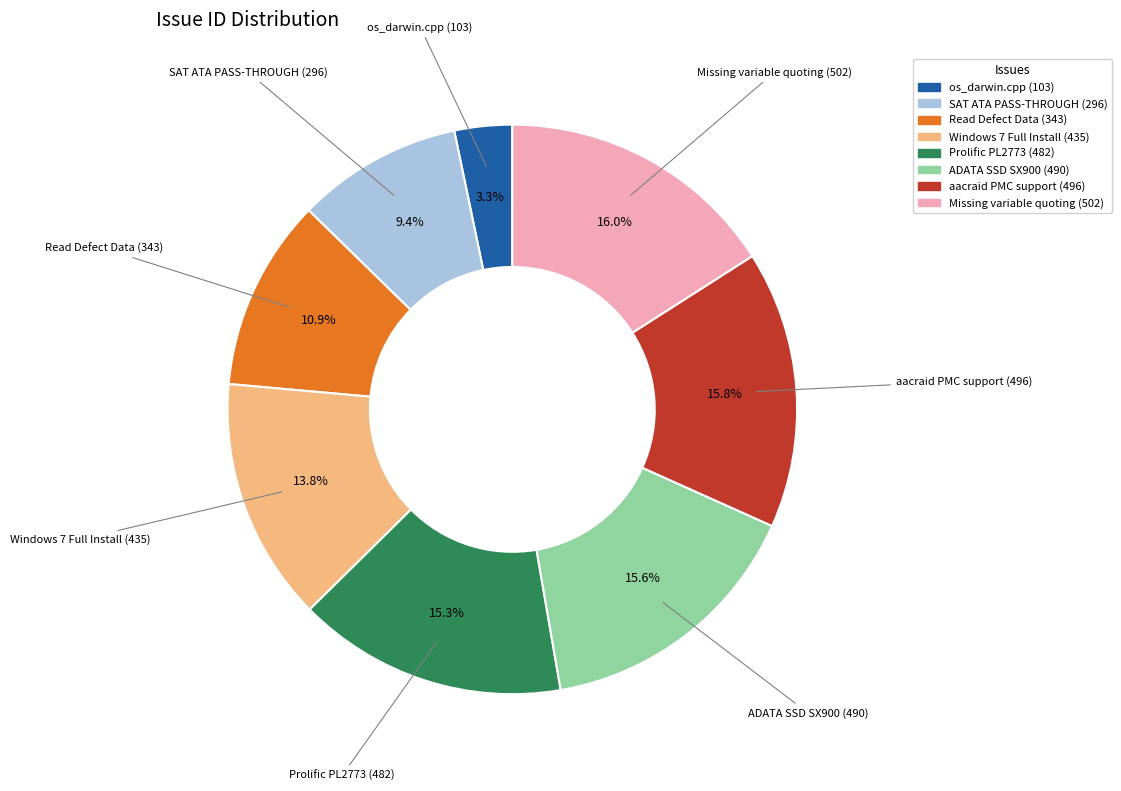

How much of the chart is everything except ADATA SSD SX900 (490)?

84.4%